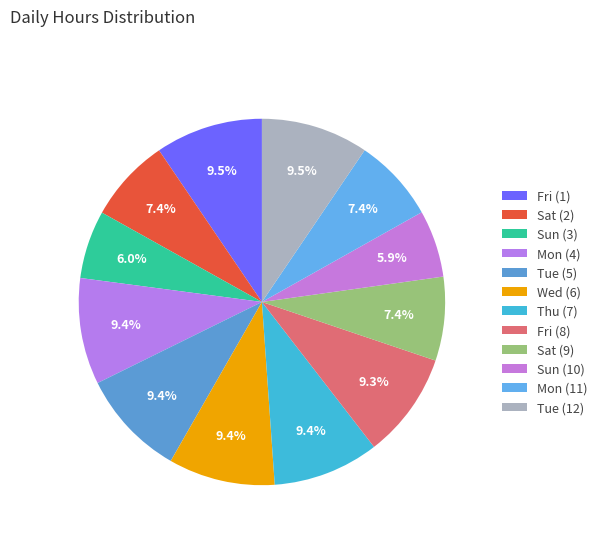

To the nearest percent, what is the difference between the Mon (11) and Wed (6) slice percentages?

2%